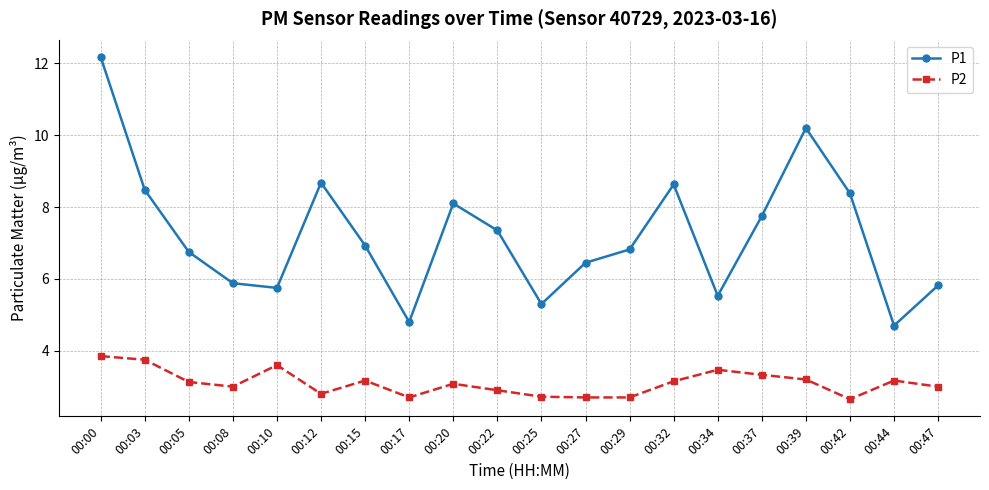

What is the maximum value for P2?

3.9